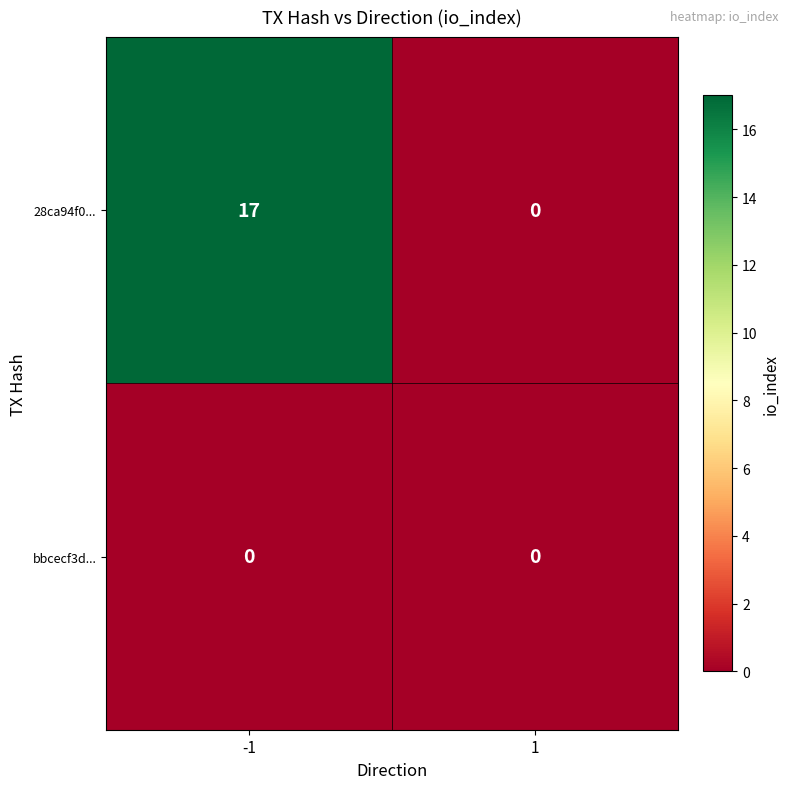

How many distinct data groups are displayed?

2